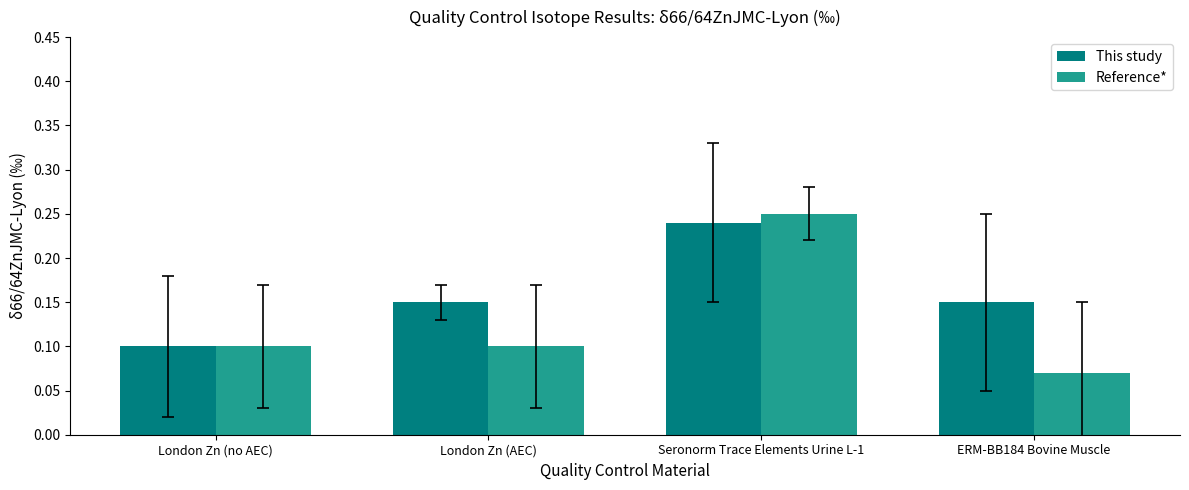

True or false: This study has a value of 0.3 at ERM-BB184 Bovine Muscle.

False